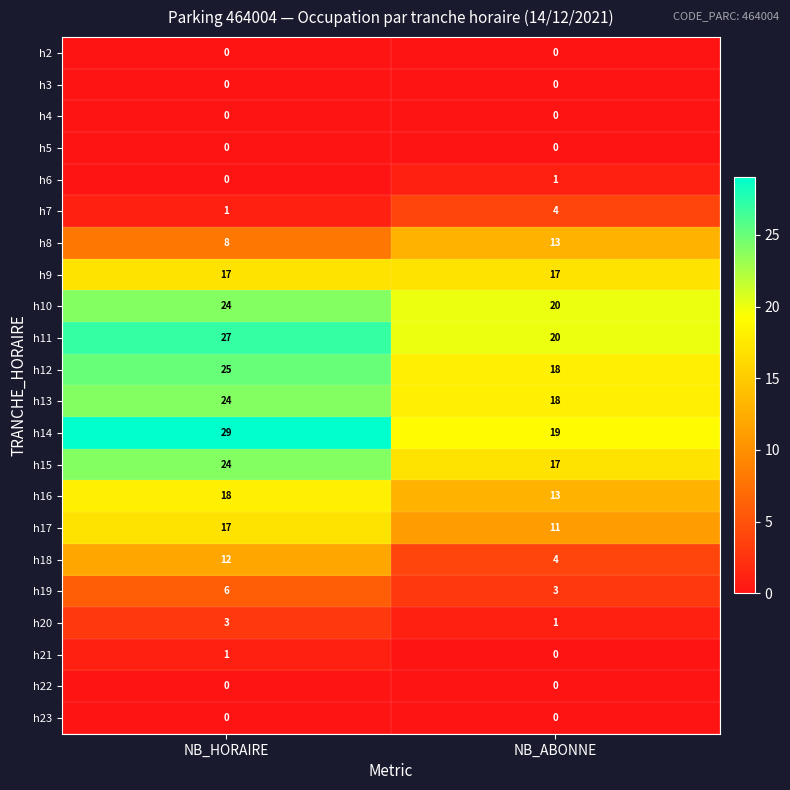

At which category is the sum across all series the highest?

NB_HORAIRE